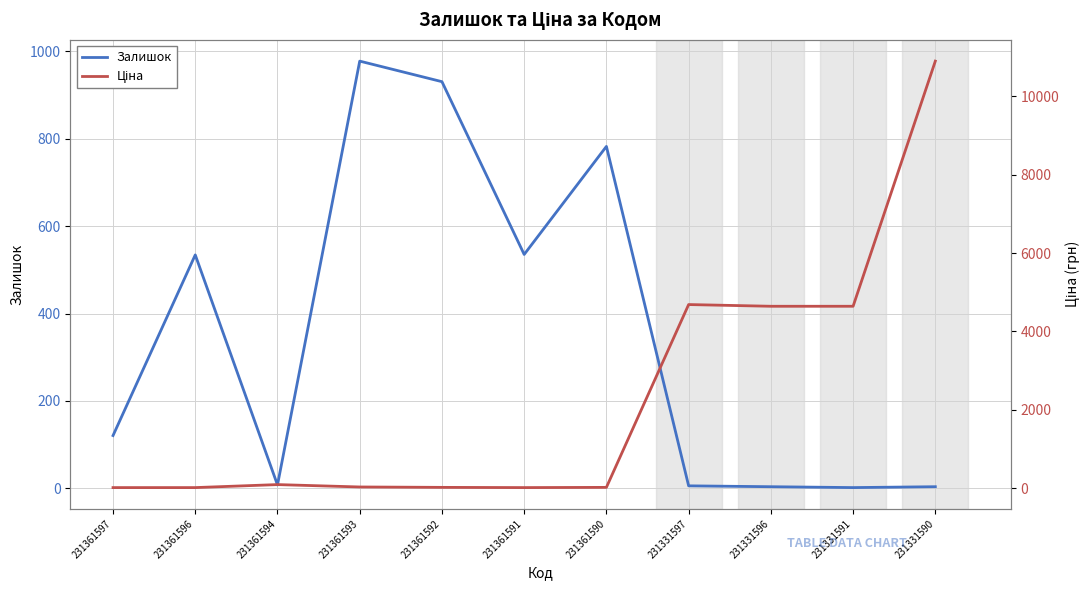

At which label does Залишок first exceed 121?

231361596